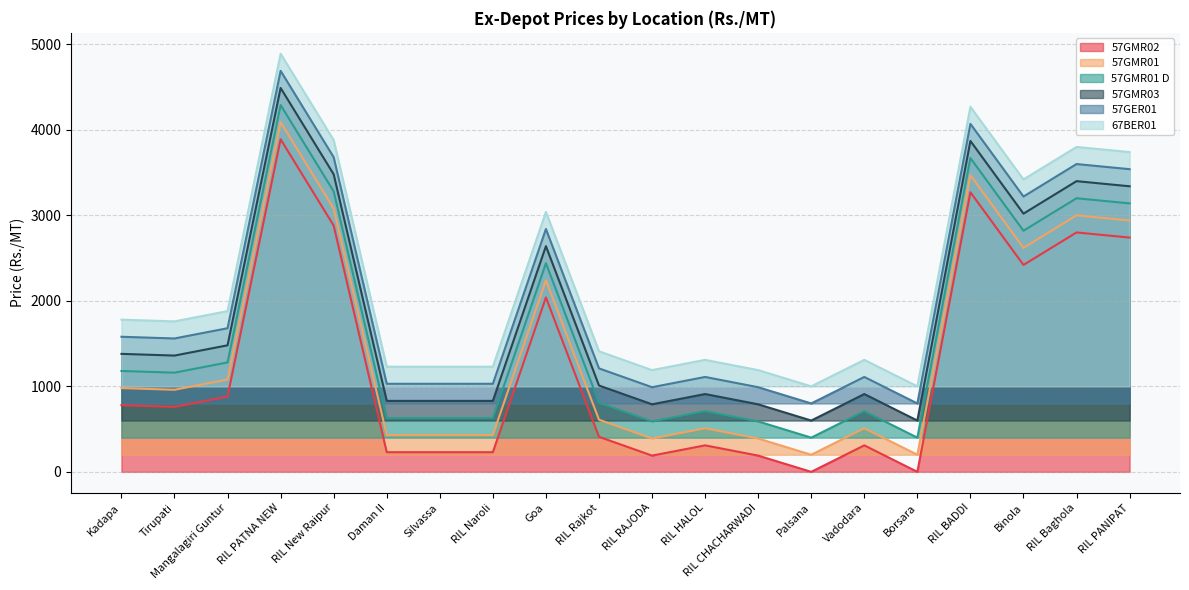

What is the label of the 13th point from the right?

RIL Naroli